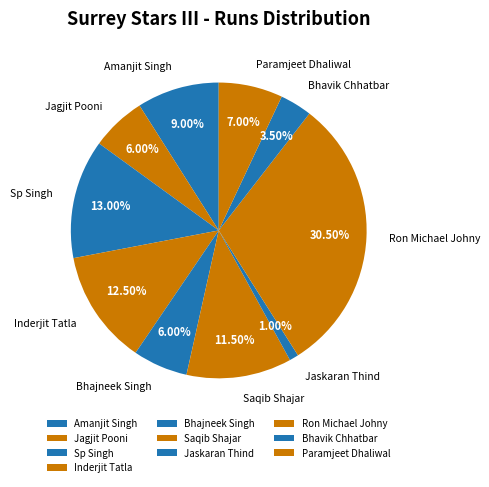

Count the number of slices in the pie.

10